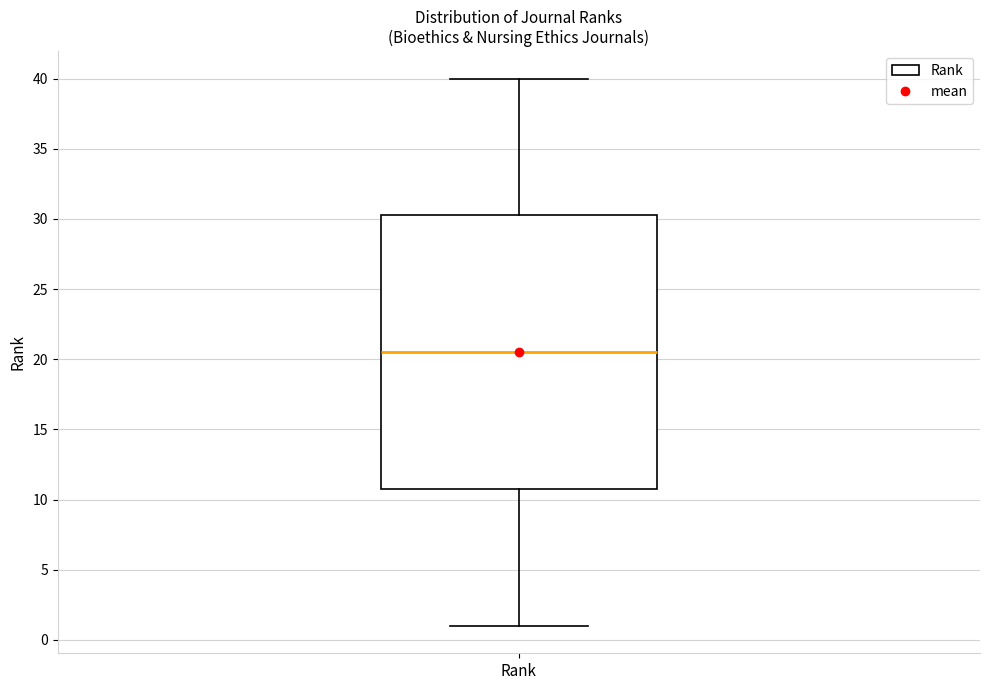

Read this box plot against the y-axis: the position of the median line, the range covered by the box, and the ends of both whiskers. The values are not printed on the chart, so give them approximately, as read against the axis.

median 20.5, box 11.0 to 30.5, whiskers 1.0 to 40.0